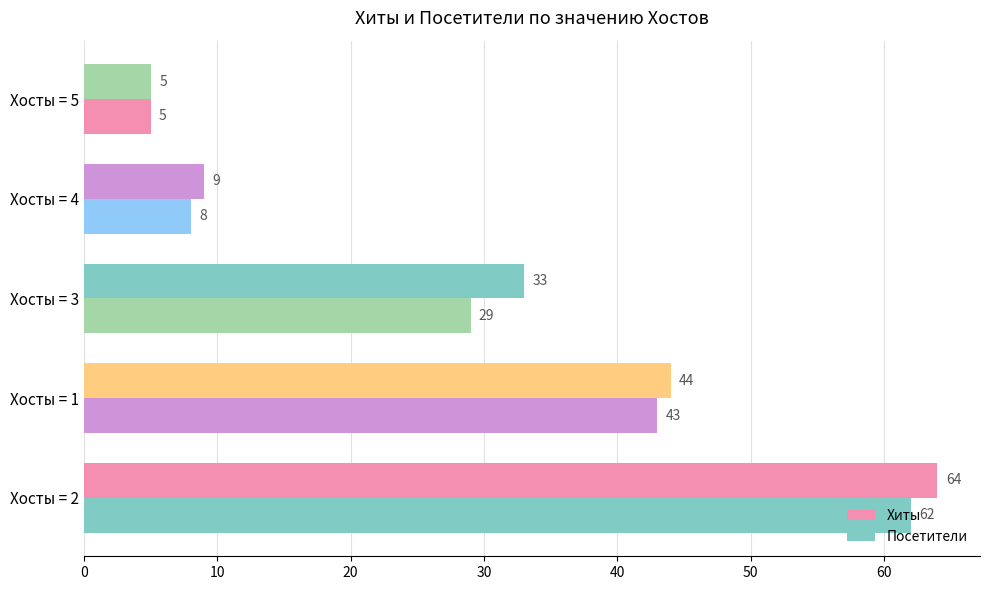

Reading left to right, extract all data points from this chart.

Хиты: 64	44	33	9	5
Посетители: 62	43	29	8	5